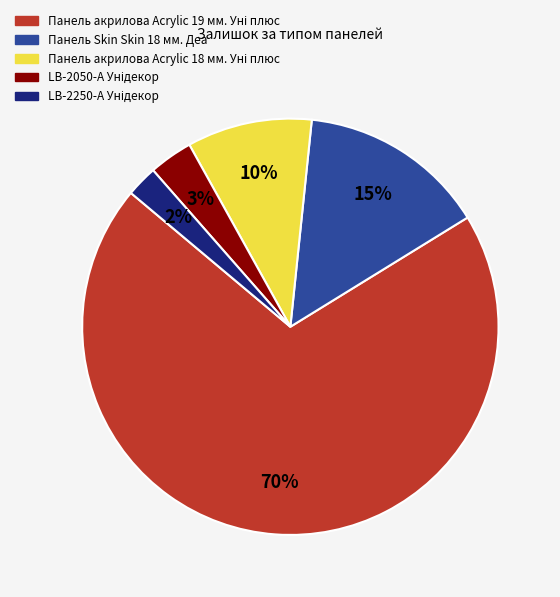

To the nearest percent, what is the average slice percentage?

20%